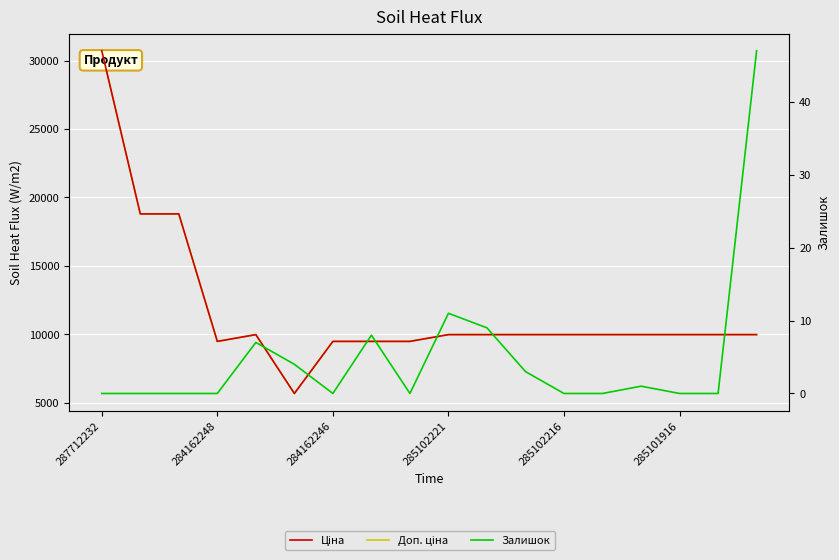

True or false: Ціна and Доп. ціна cross at least once.

False